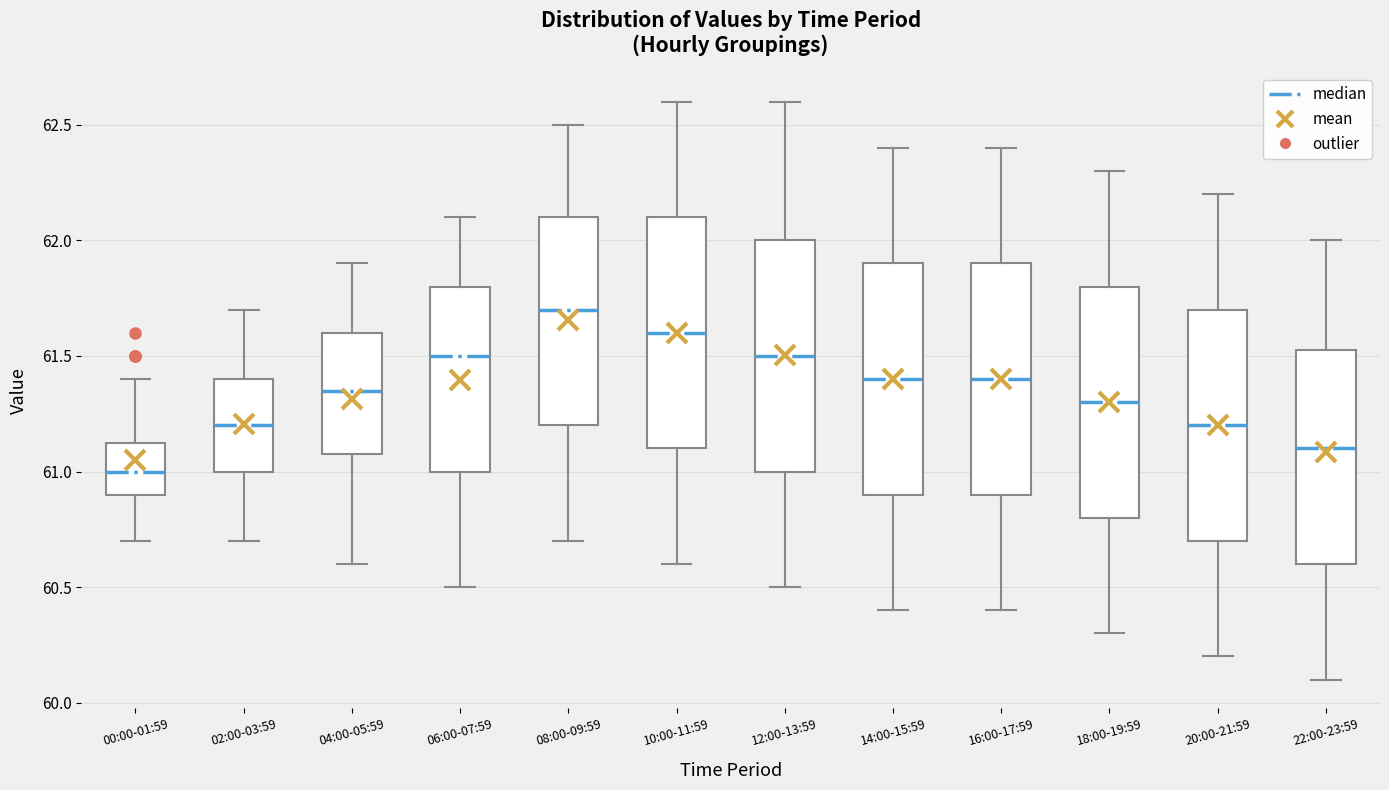

Which box has the lowest median line?

00:00-01:59